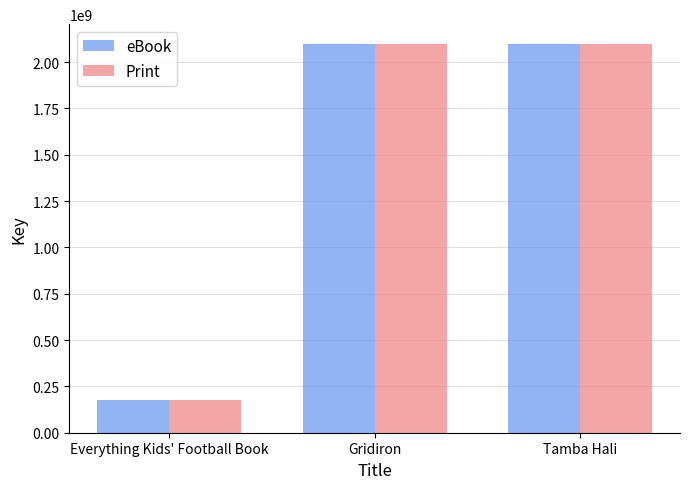

True or false: eBook has a value of 273759033 at Everything Kids' Football Book.

False